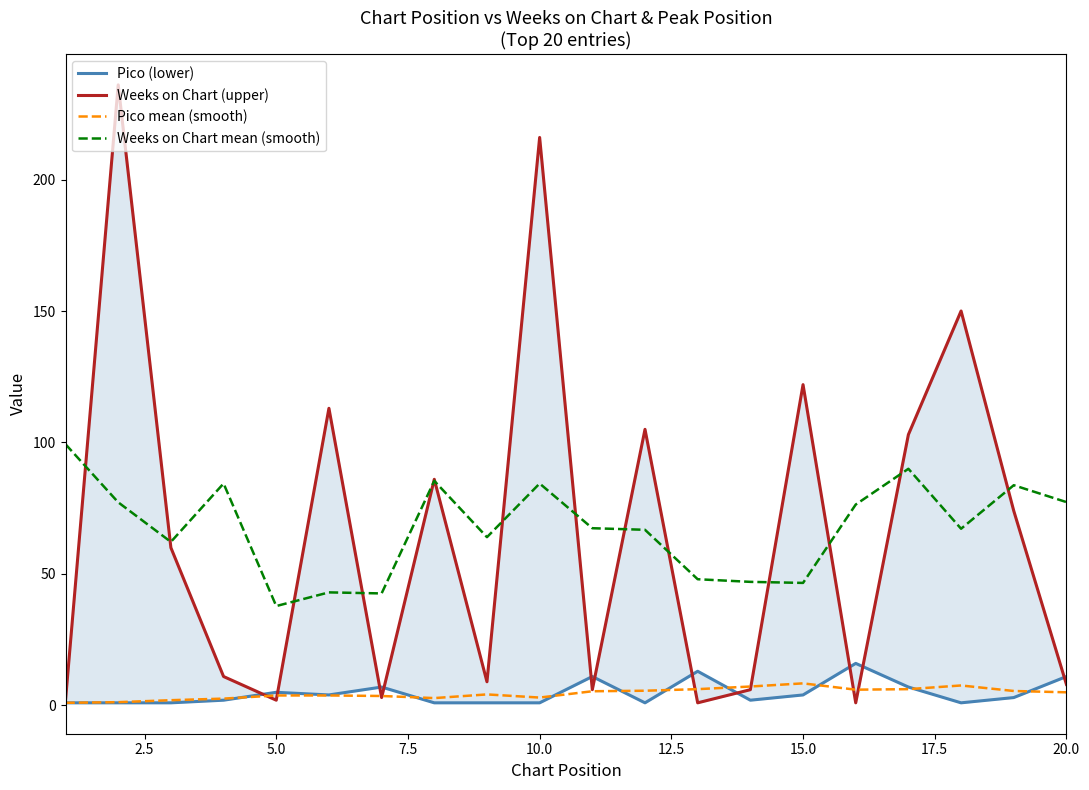

Reading right to left, transcribe all the data shown in this chart.

Pico (lower): 11.0	3.0	1.0	7.0	16.0	4.0	2.0	13.0	1.0	11.0	1.0	1.0	1.0	7.0	4.0	5.0	2.0	1.0	1.0	1.0
Weeks on Chart (upper): 8.0	74.0	150.0	103.0	1.0	122.0	6.0	1.0	105.0	6.0	216.0	9.0	86.0	3.0	113.0	2.0	11.0	60.0	236.0	2.0
Pico mean (smooth): 5.0	5.5	7.6	6.2	6.0	8.4	7.2	6.2	5.6	5.4	3.0	4.2	2.8	3.6	3.8	3.8	2.6	2.0	1.2	1.0
Weeks on Chart mean (smooth): 77.3	83.8	67.2	90.0	76.4	46.6	47.0	48.0	66.8	67.4	84.4	64.0	85.4	42.6	43.0	37.8	84.4	62.2	77.2	99.3